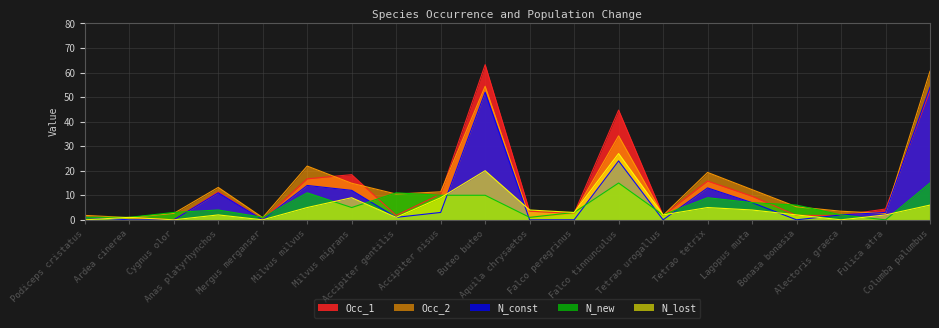

How many lines are shown in the chart?

5